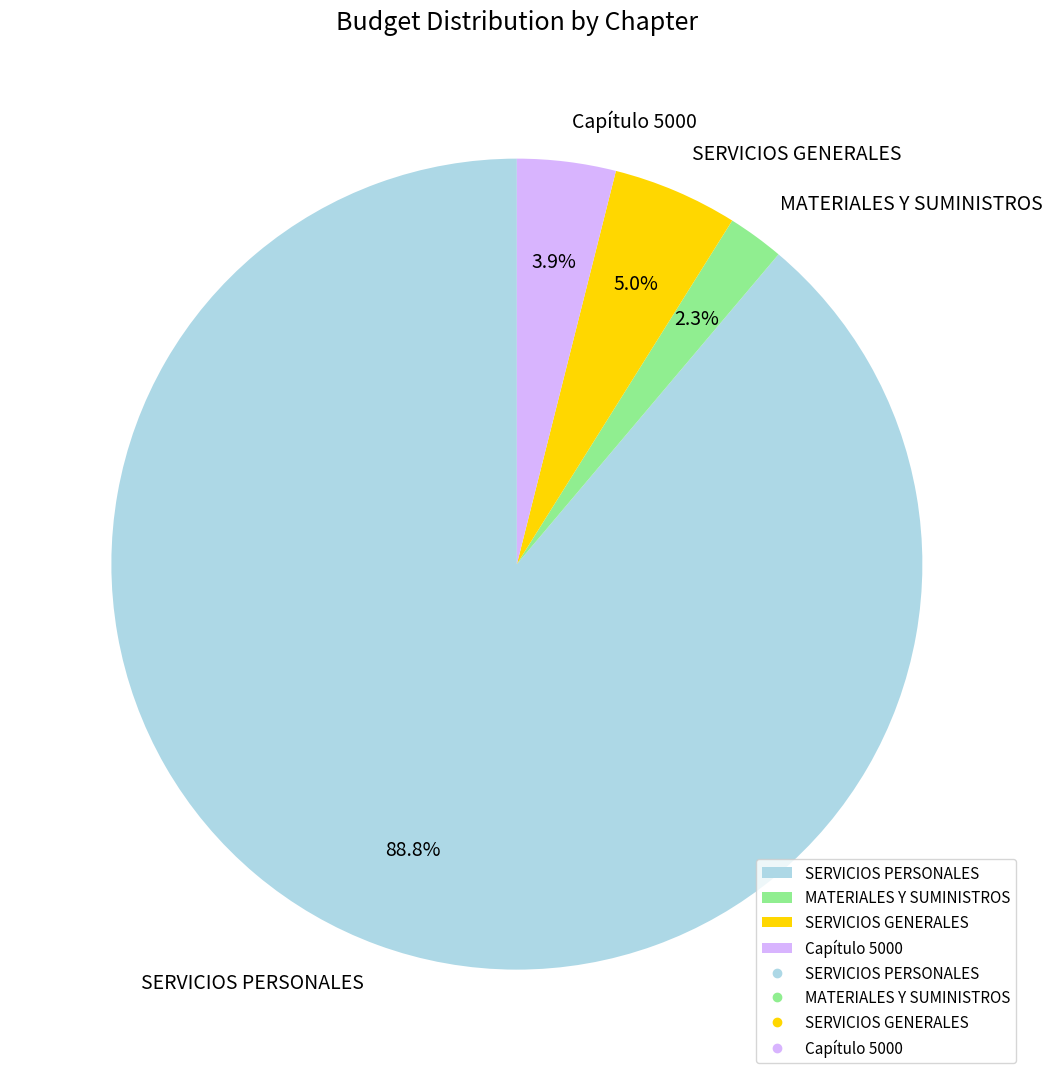

How many segments does this pie chart have?

4